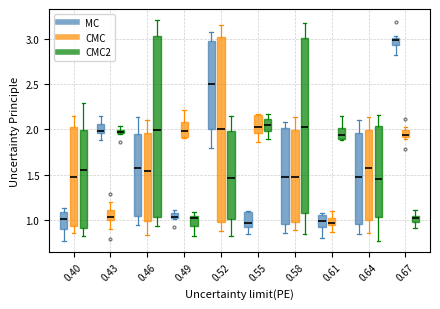

Where is the upper edge of the box for 0.58 (CMC) on the y-axis? The values are not printed on the chart, so give them approximately, as read against the axis.

2.00